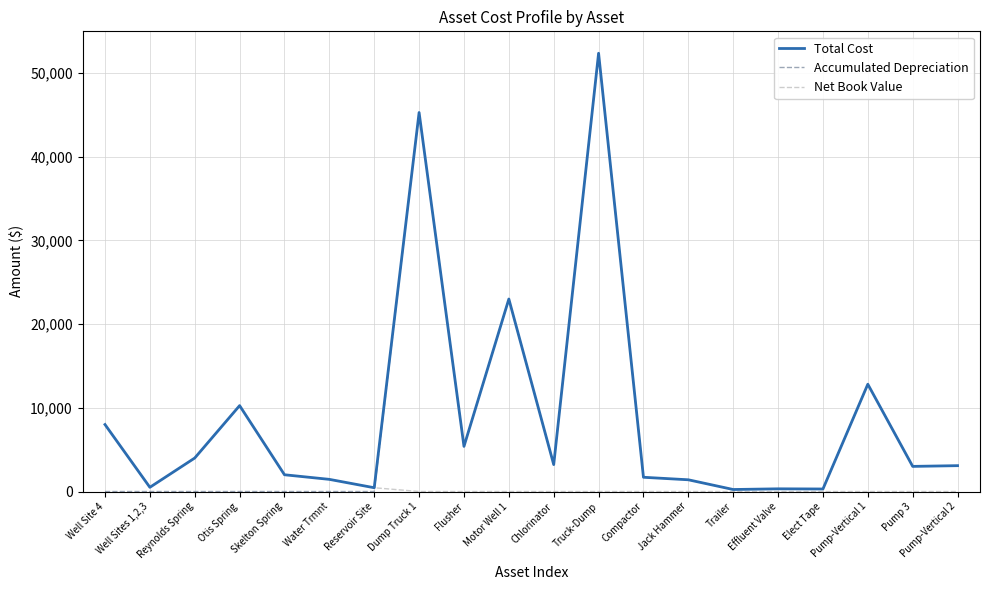

What is the difference between the highest and lowest values at Pump-Vertical 1?

12818.0